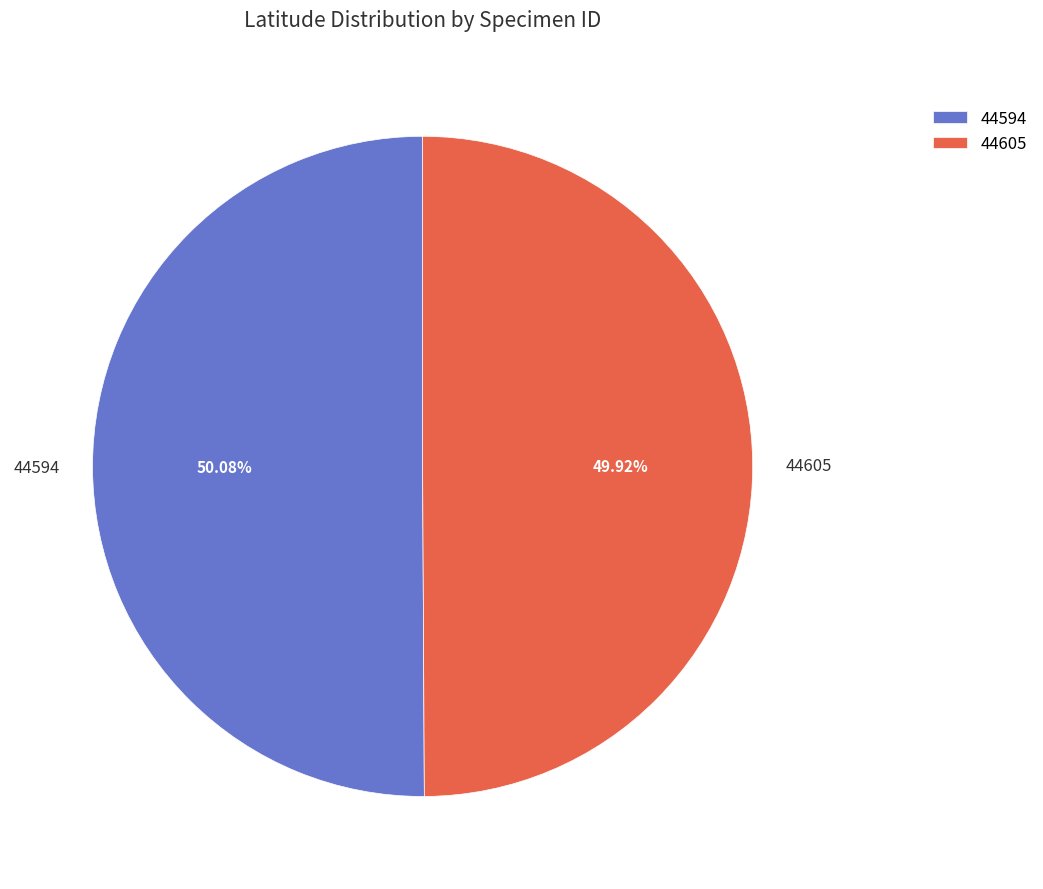

Combined, what portion of the pie is 44605 and 44594?

100.0%